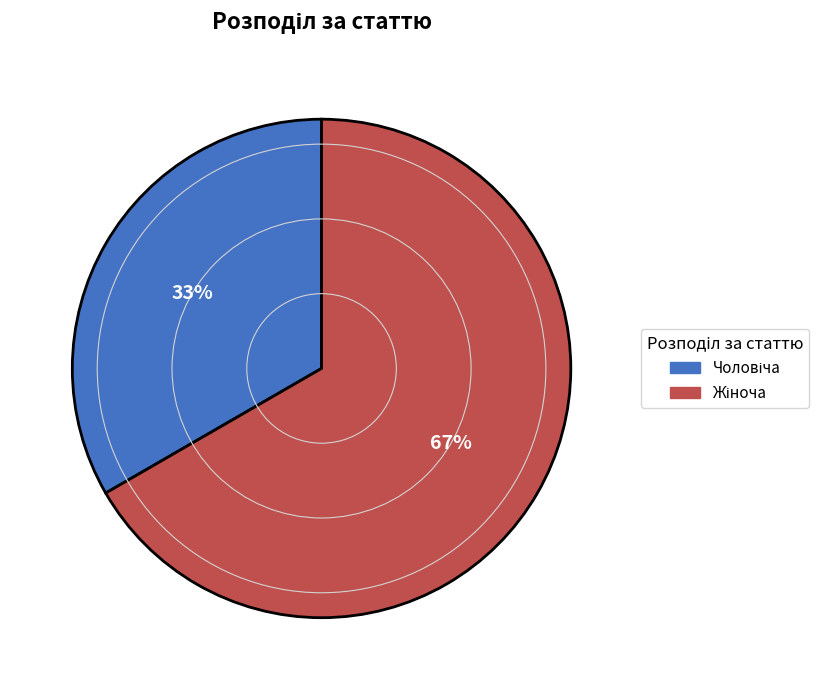

To the nearest percent, what is the average slice percentage?

50%